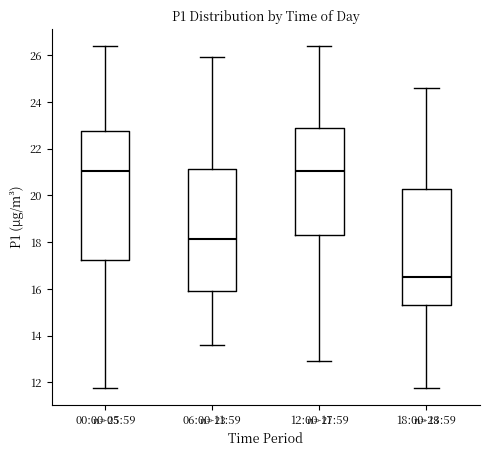

Which box has the lowest median line?

18:00-23:59